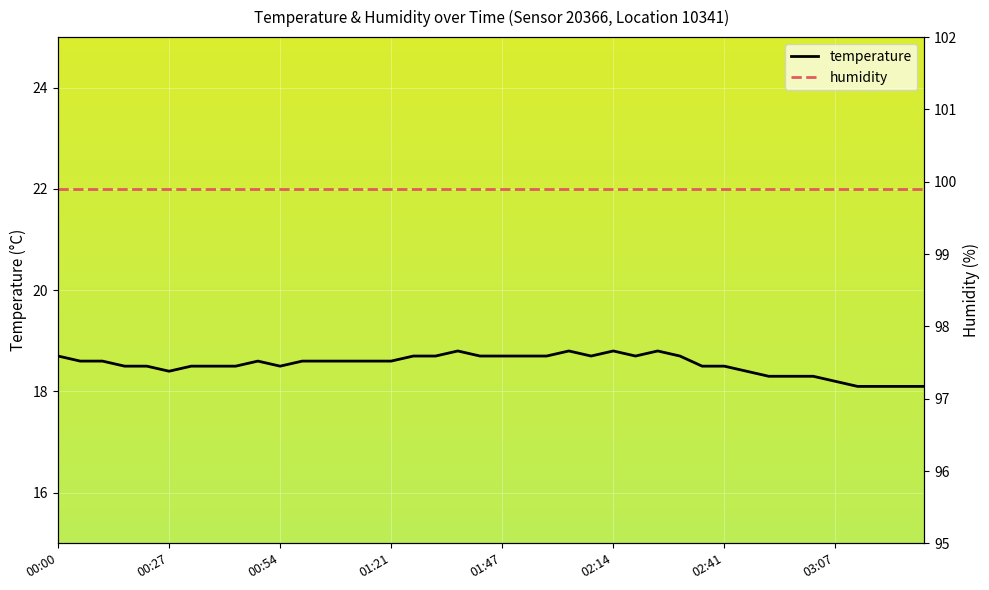

At how many categories does at least one series exceed 84?

40